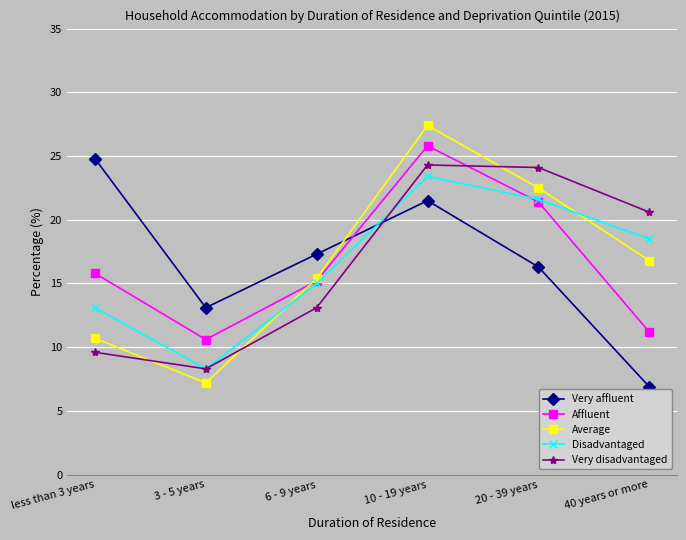

How many data points does each series have?

6